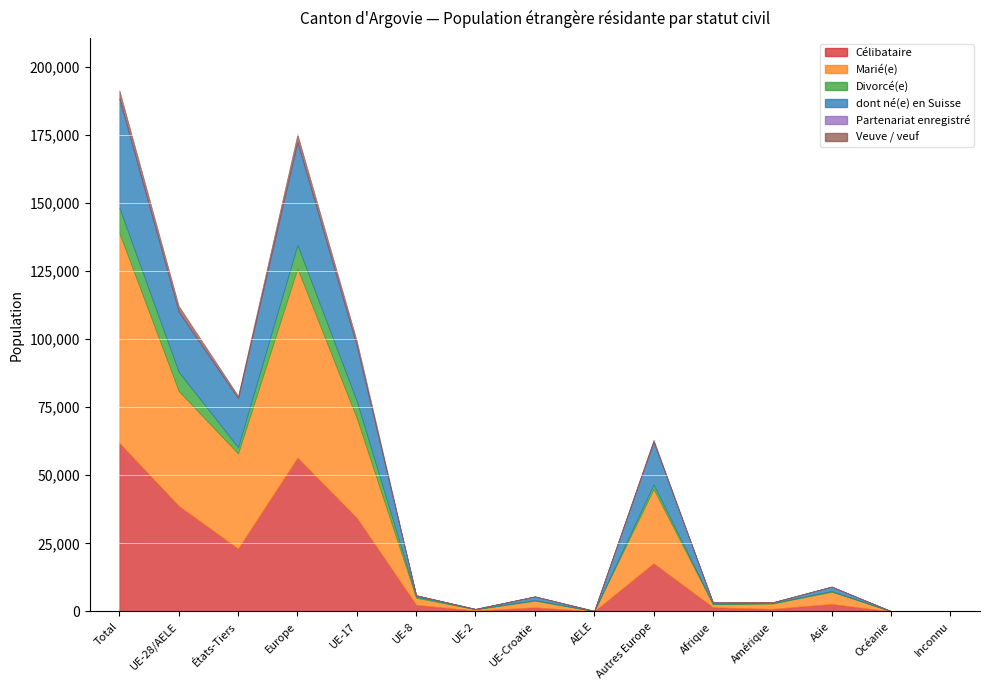

Reading left to right, list all the values displayed in this chart.

Célibataire: 61862	38772	23090	56468	34375	2446	340	1547	64	17696	1565	982	2772	41	34
Marié(e): 77091	42184	34907	69458	36608	2597	476	2420	83	27274	1127	1915	4484	91	16
Divorcé(e): 9290	7003	2287	8660	6239	436	62	246	20	1657	142	216	259	9	4
dont né(e) en Suisse: 39923	21969	17954	37653	20093	449	68	1293	66	15684	488	193	1571	10	8
Partenariat enregistré: 214	143	71	145	133	6	2	2	0	2	5	36	28	0	0
Veuve / veuf: 3016	2118	898	2872	1945	68	7	95	3	754	23	36	83	0	2